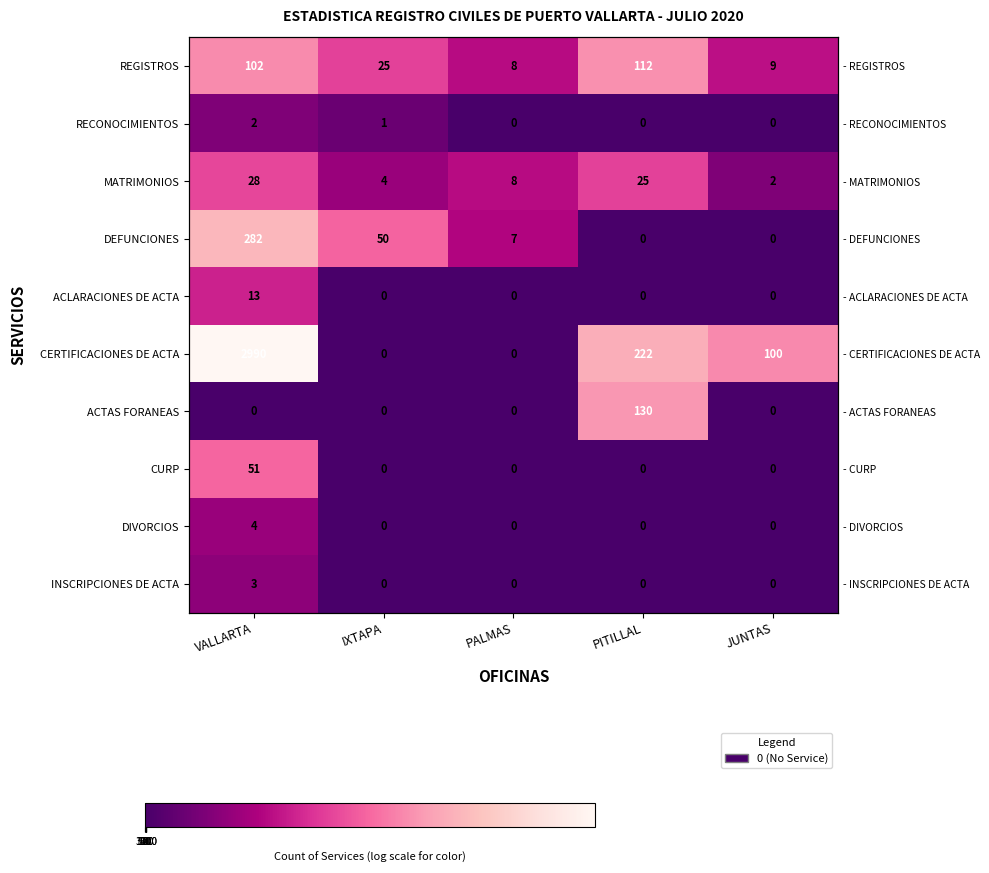

Which series has the largest range (max minus min)?

CERTIFICACIONES DE ACTA